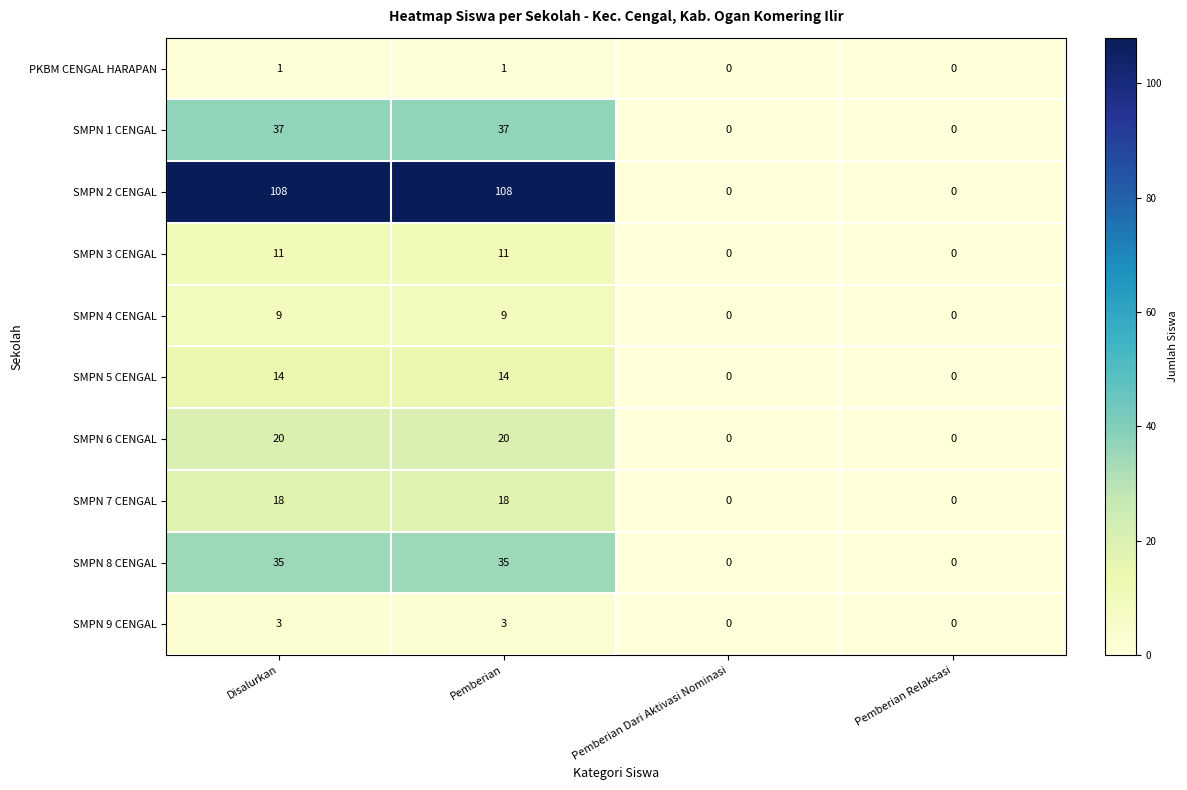

True or false: SMPN 2 CENGAL has a value of 108 at Pemberian.

True